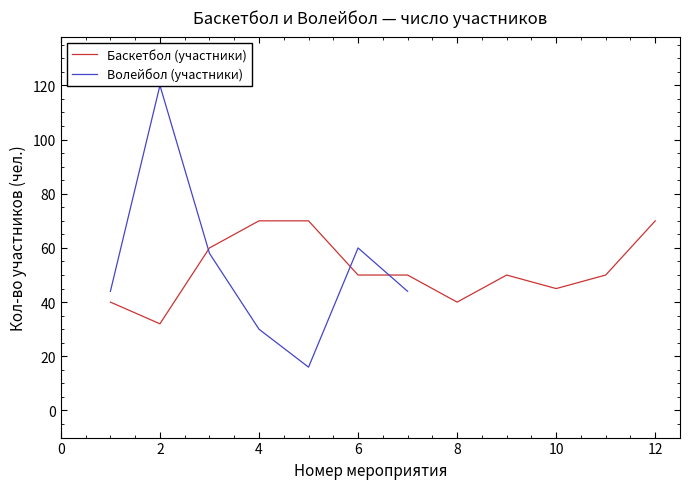

How many points are higher than both their immediate neighbors (excluding endpoints)?

1